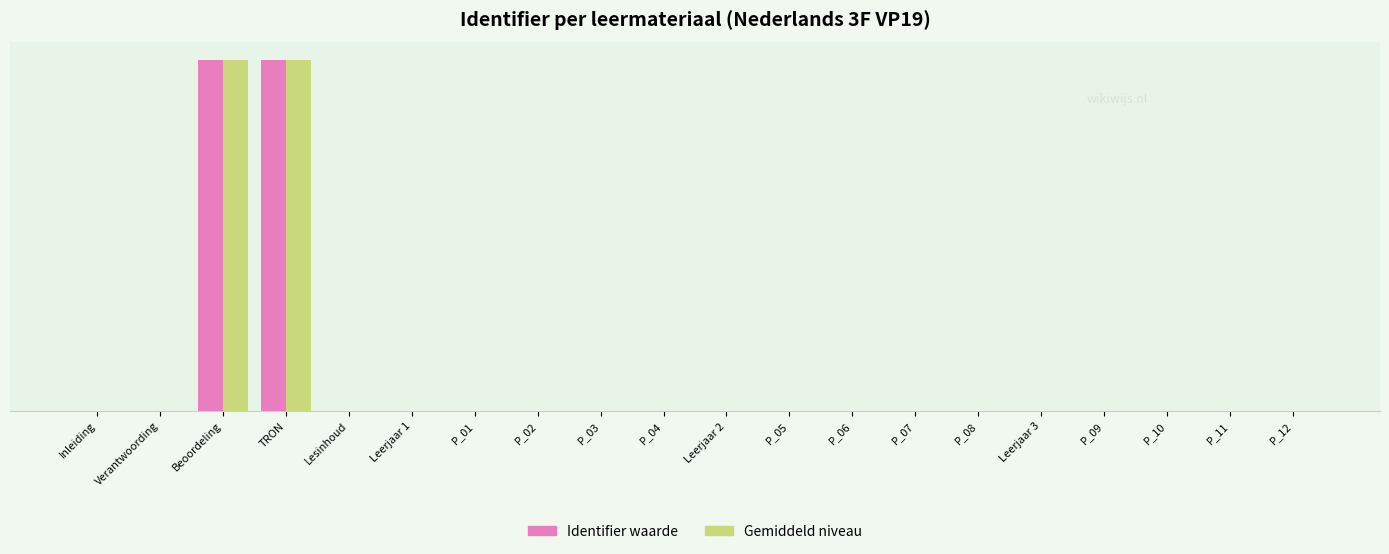

At how many categories does at least one series exceed 89309?

2